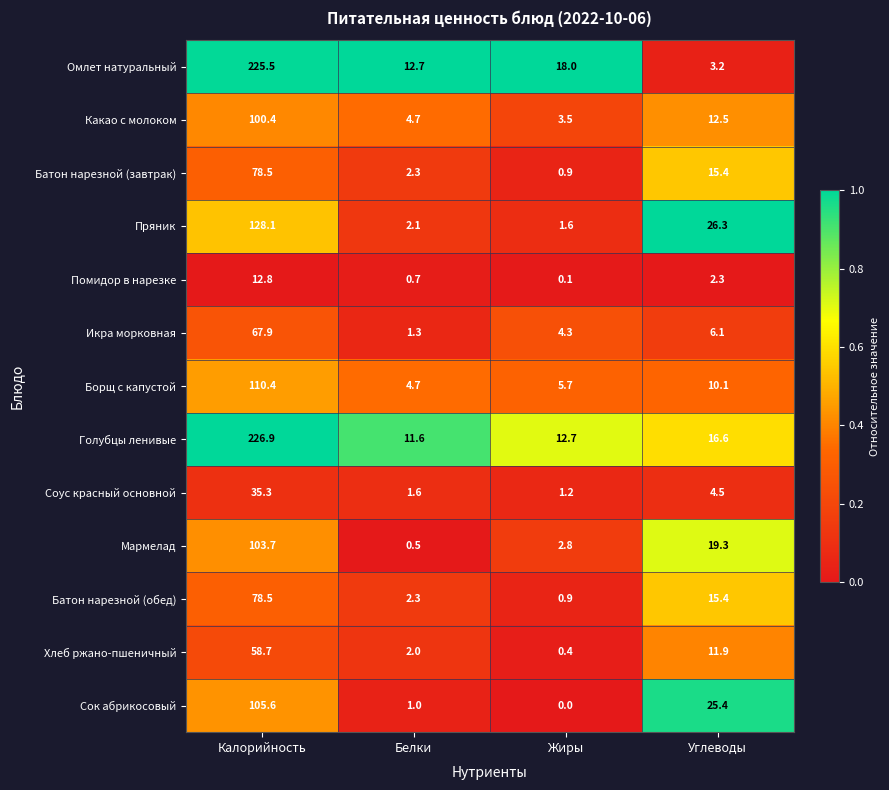

Which series changed the most between Жиры and Углеводы?

Сок абрикосовый